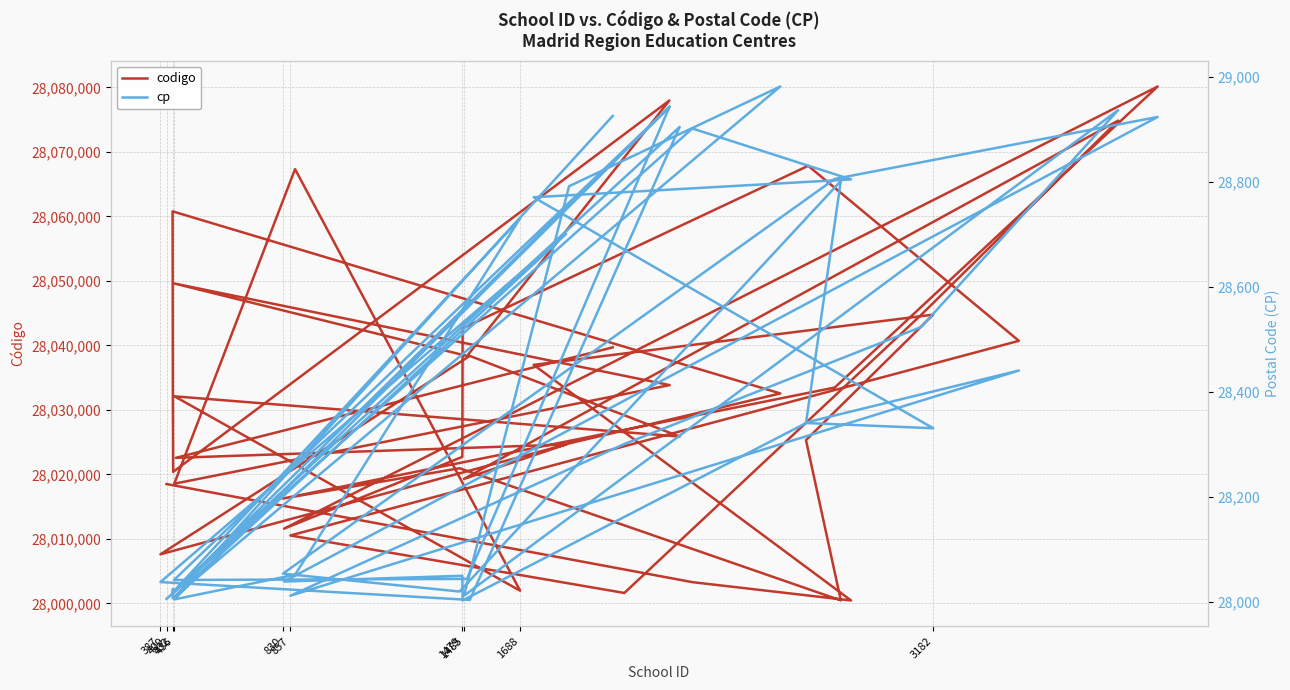

Is the value of codigo at 25 greater than the value of cp at 34?

Yes